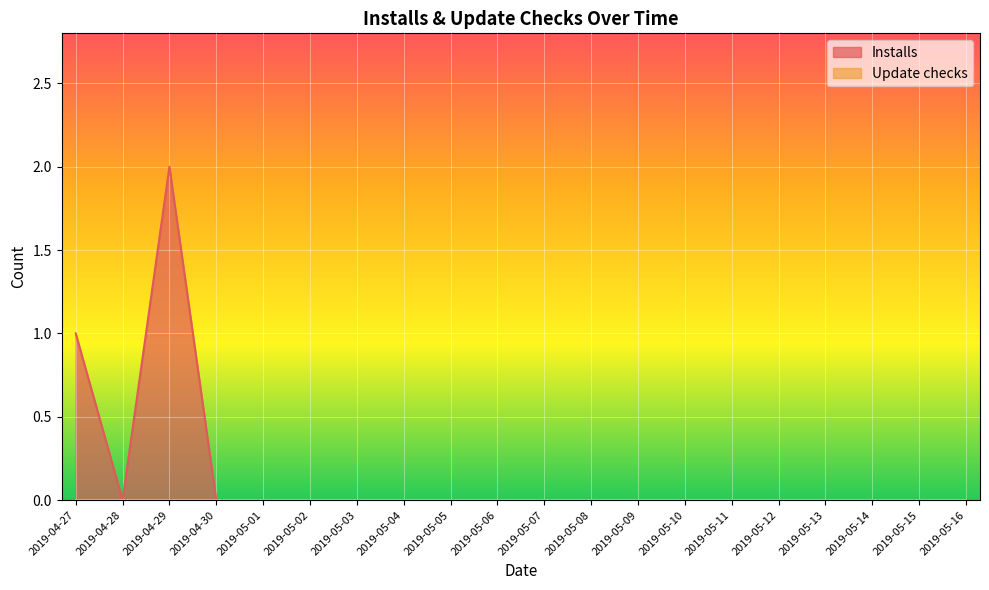

Where is the first local minimum?

2019-04-28